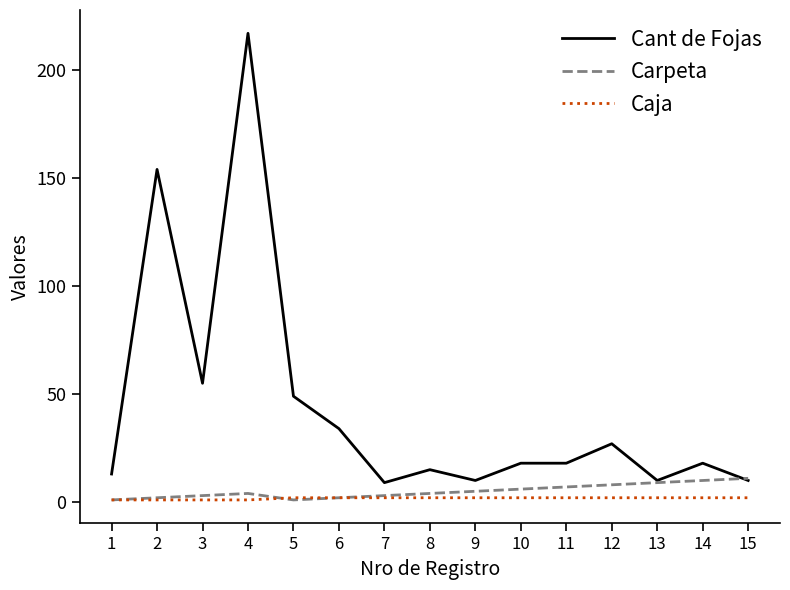

Which series has the widest spread of values?

Cant de Fojas